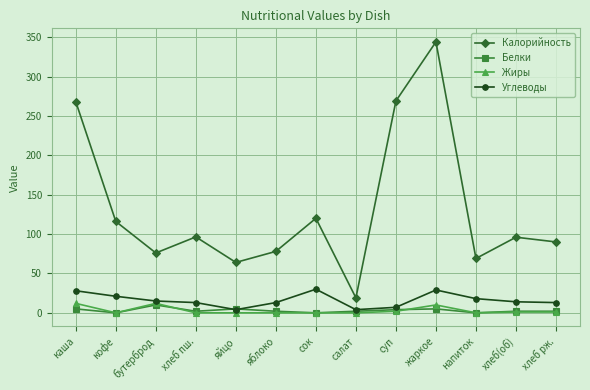

Which series changed the most between каша and яблоко?

Калорийность